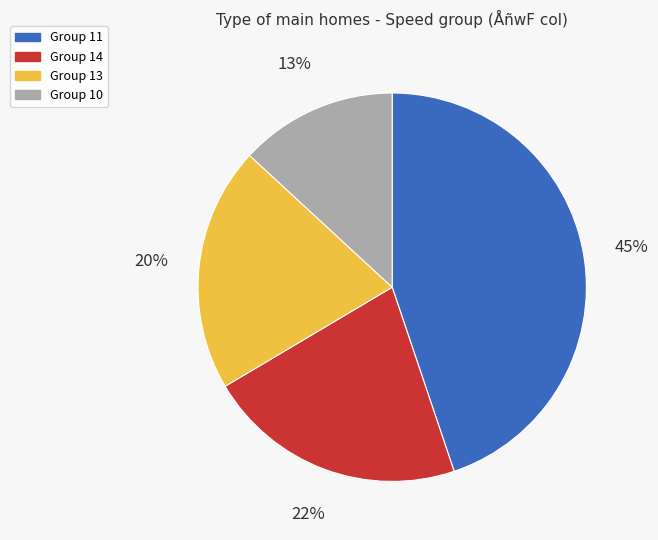

Is there a majority slice in this chart?

No